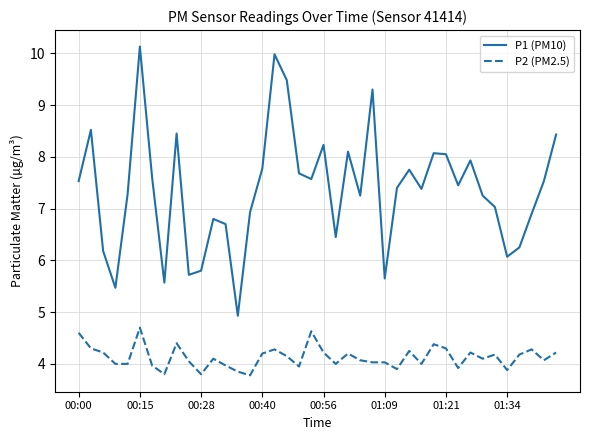

What is the difference between the maximum and minimum values in the P2 (PM2.5) series?

0.9